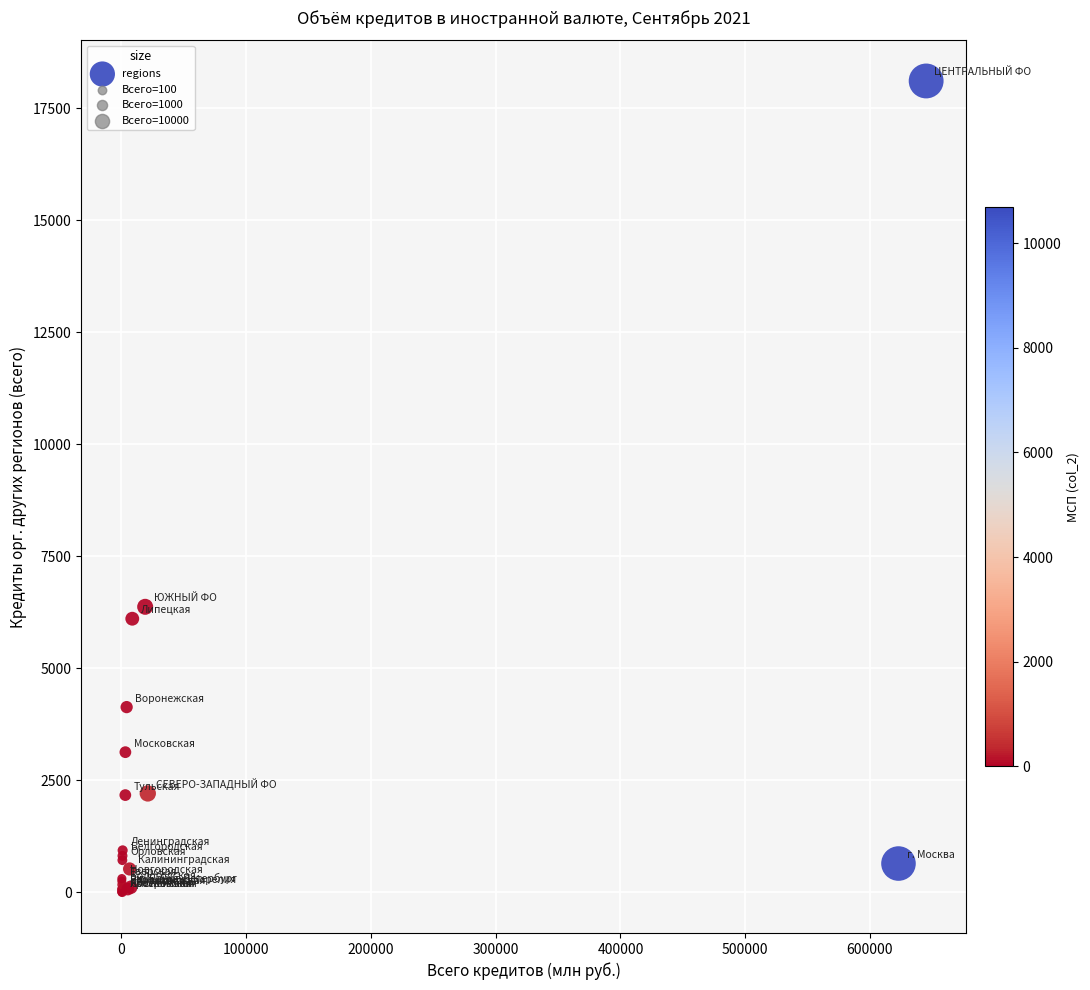

What Y value in the scatter plot is closest to 9057?

6376